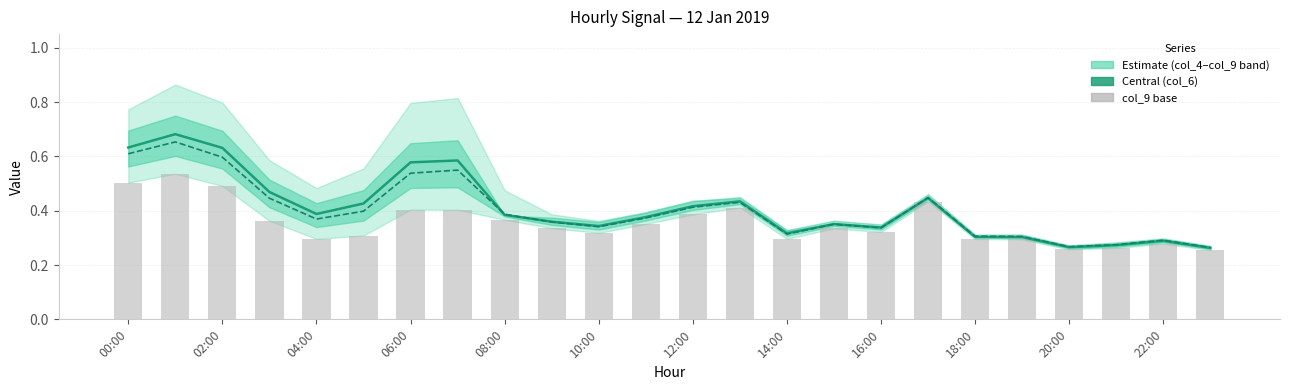

Which series has the largest range (max minus min)?

col_6